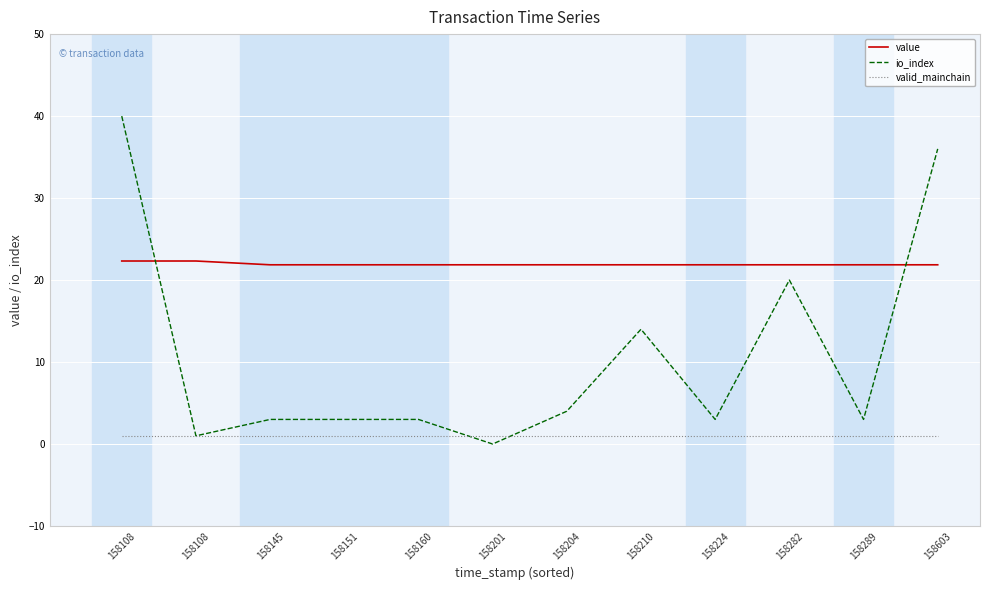

Is the value of io_index at 158201 greater than the value of value at 158151?

No